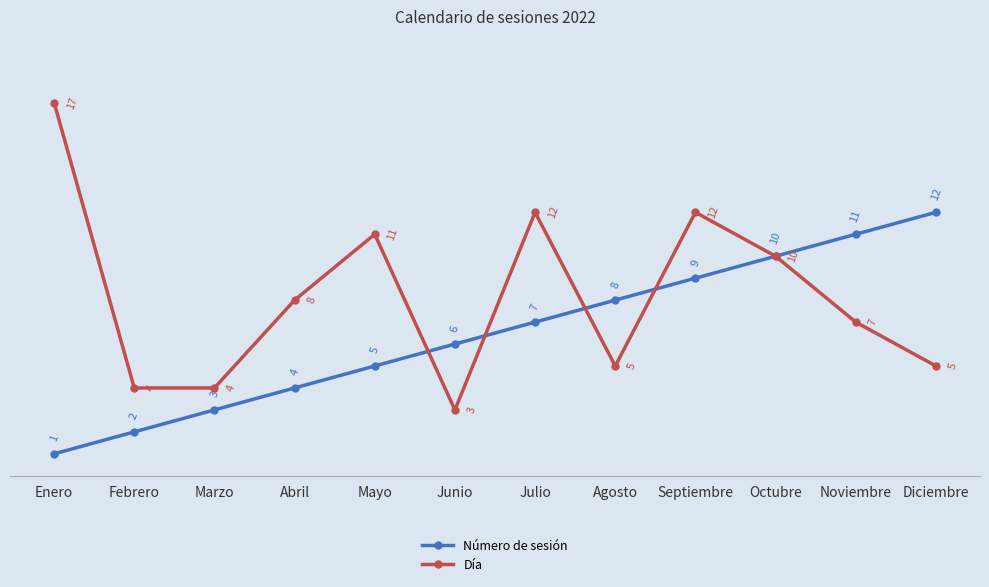

How many interior local peaks does the Día series have?

3